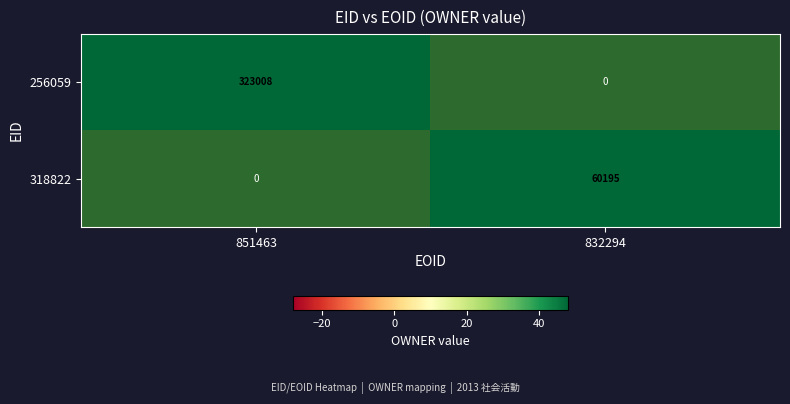

Reading left to right, what are all the values shown in this chart?

256059: 323008	0
318822: 0	60195